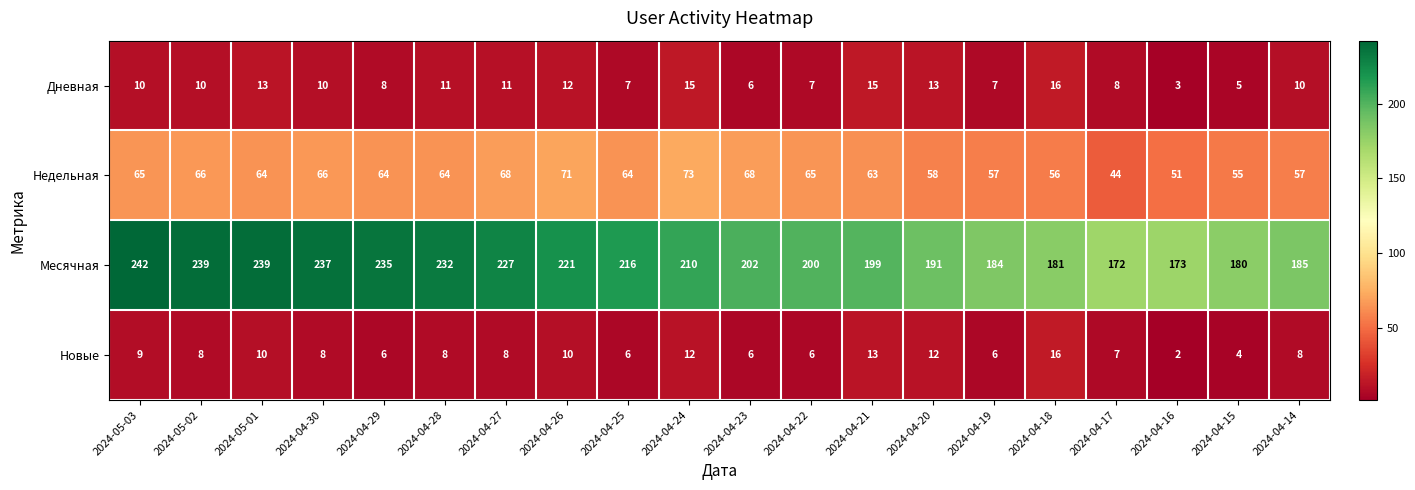

How many categories are shown in the chart?

20